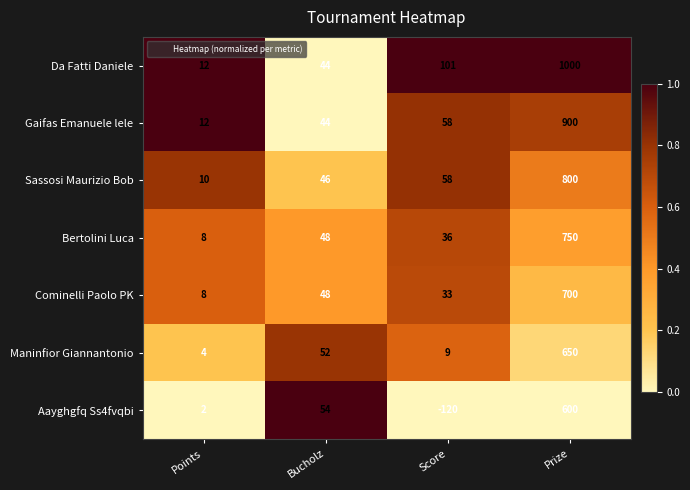

True or false: Maninfior Giannantonio has a value of 4 at Points.

True